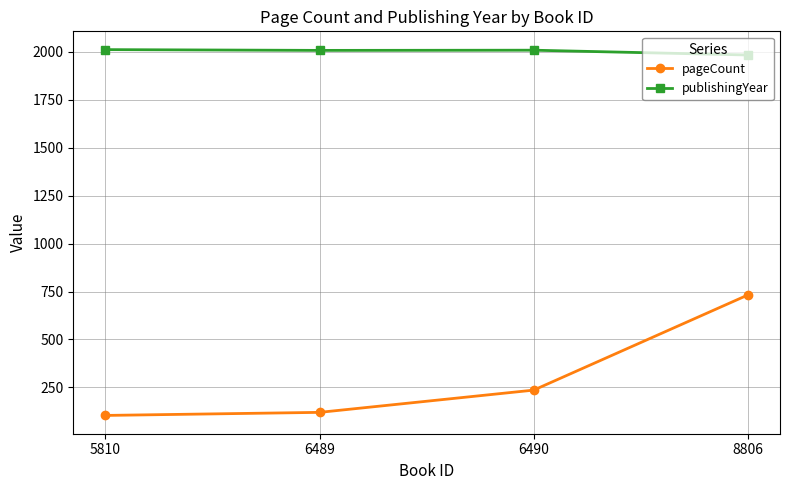

Which series changed the most between 6489 and 8806?

pageCount